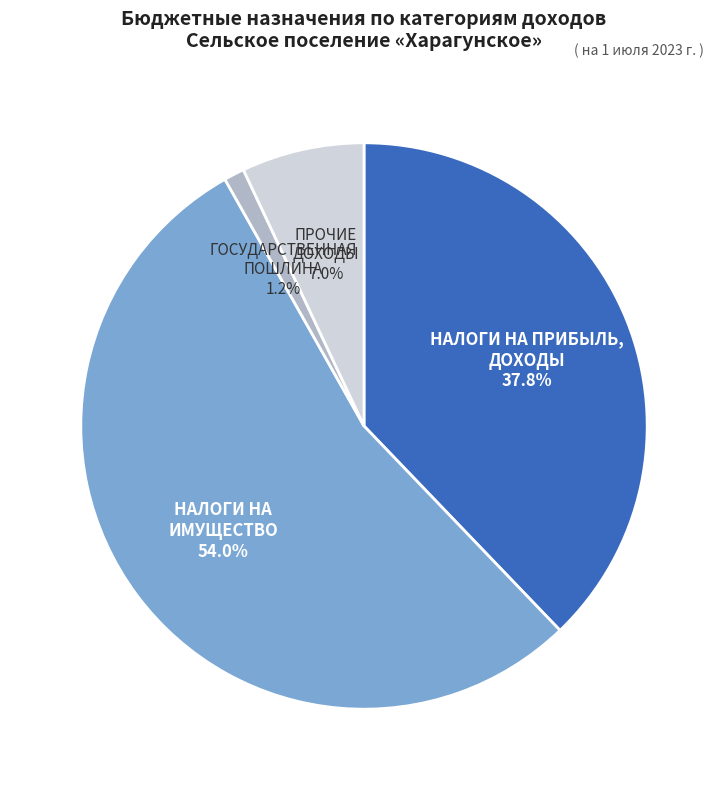

Count the number of slices in the pie.

4